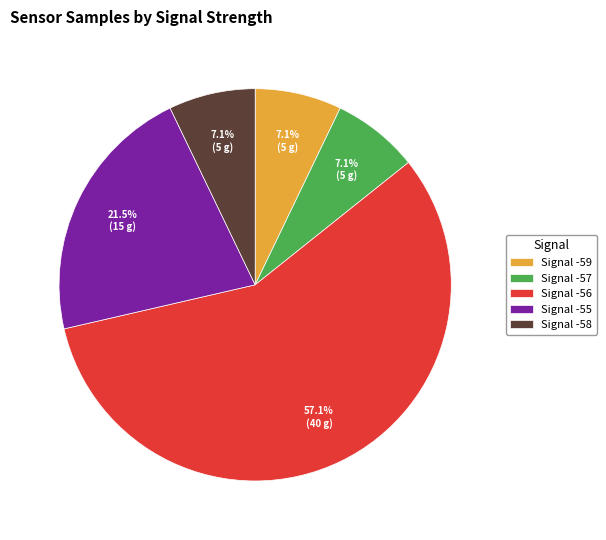

Combined, do Signal -58 and Signal -56 account for over 50%?

Yes